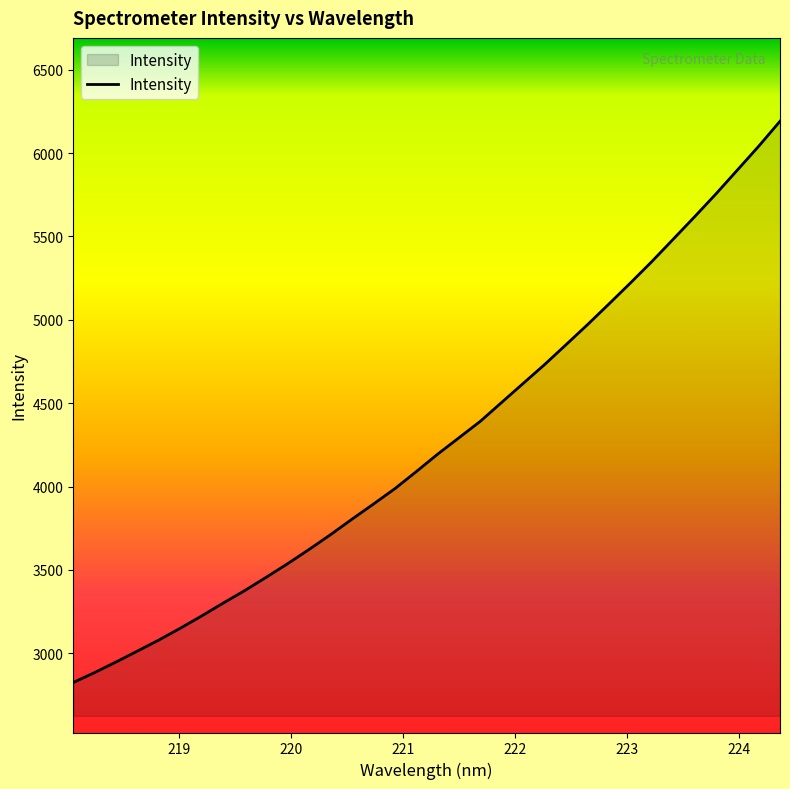

What is the difference between the maximum and minimum values?

3366.0